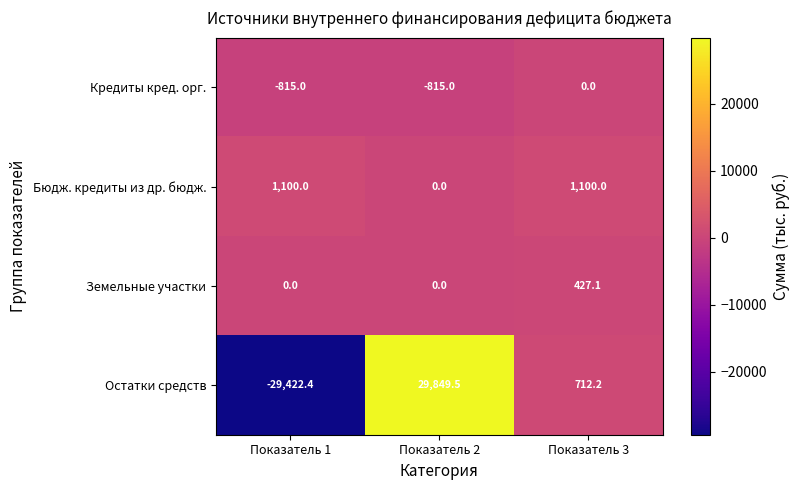

The value of Кредиты кред. орг. at Показатель 2 is -815.0. True or false?

True